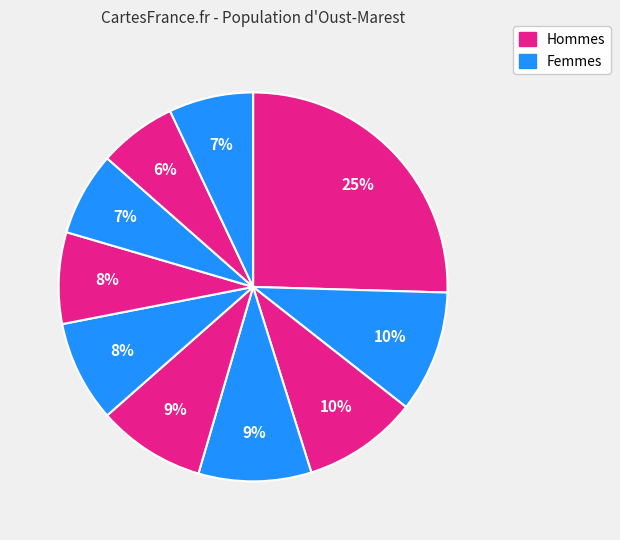

To the nearest percent, what is the average slice percentage?

10%